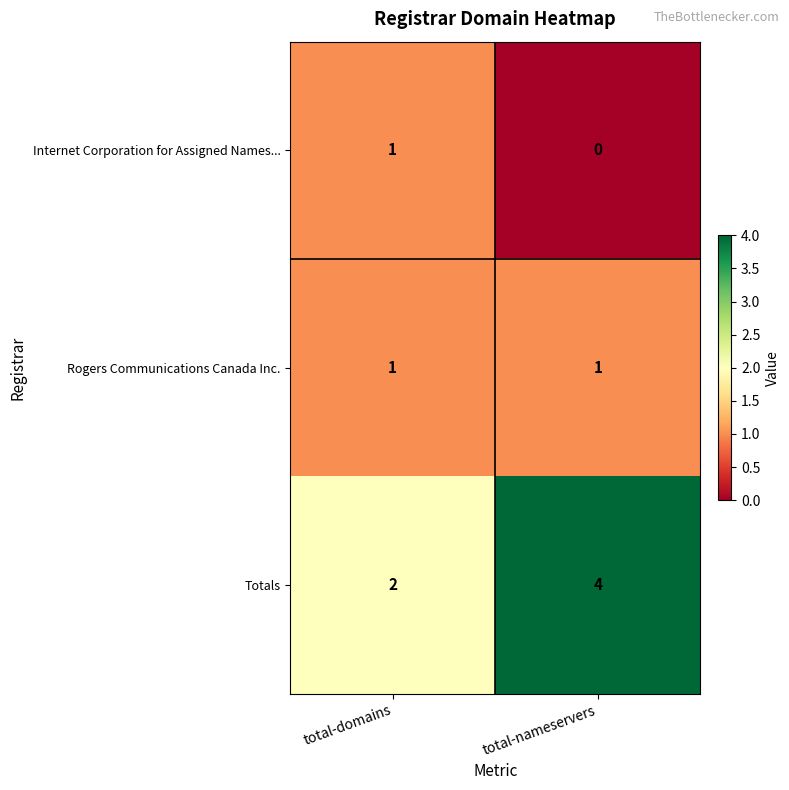

What is the sum of the Totals values at total-nameservers and total-domains?

6